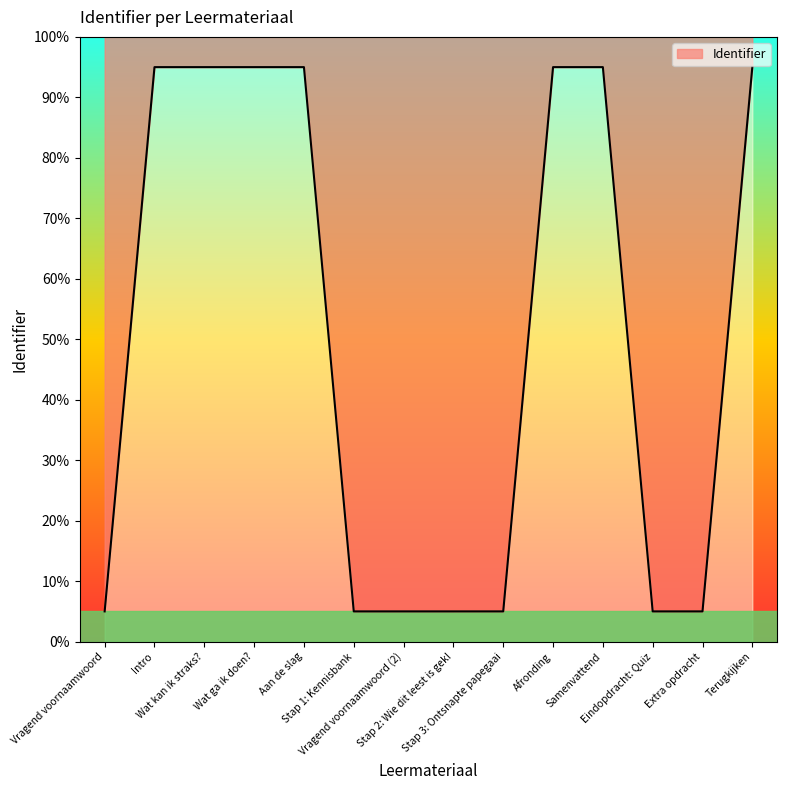

Does the chart display data point markers on the line(s)?

No